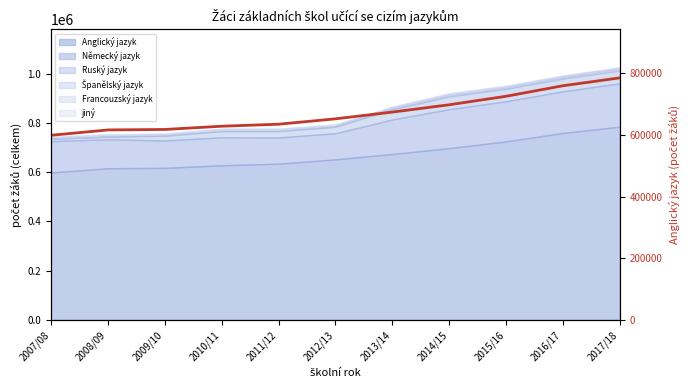

What is the label of the 9th point from the right?

2009/10